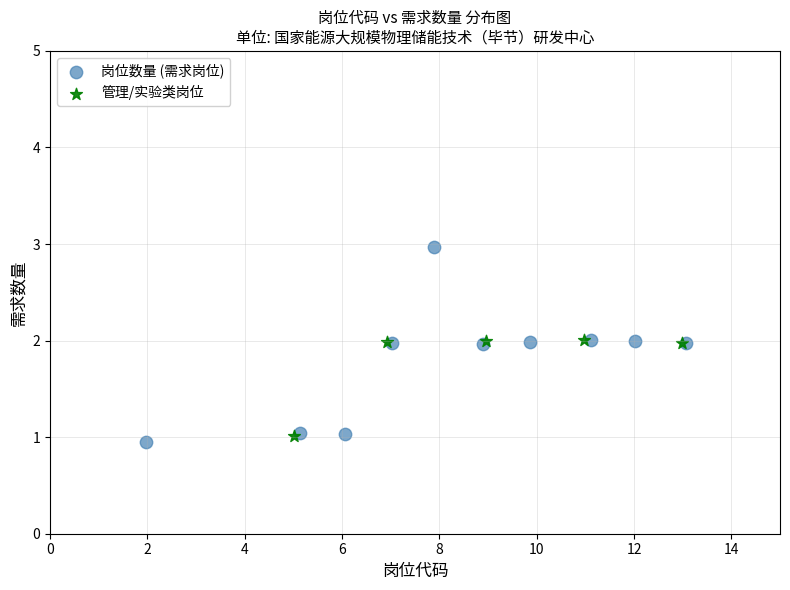

Which series has the widest spread of Y values?

岗位数量 (需求岗位)